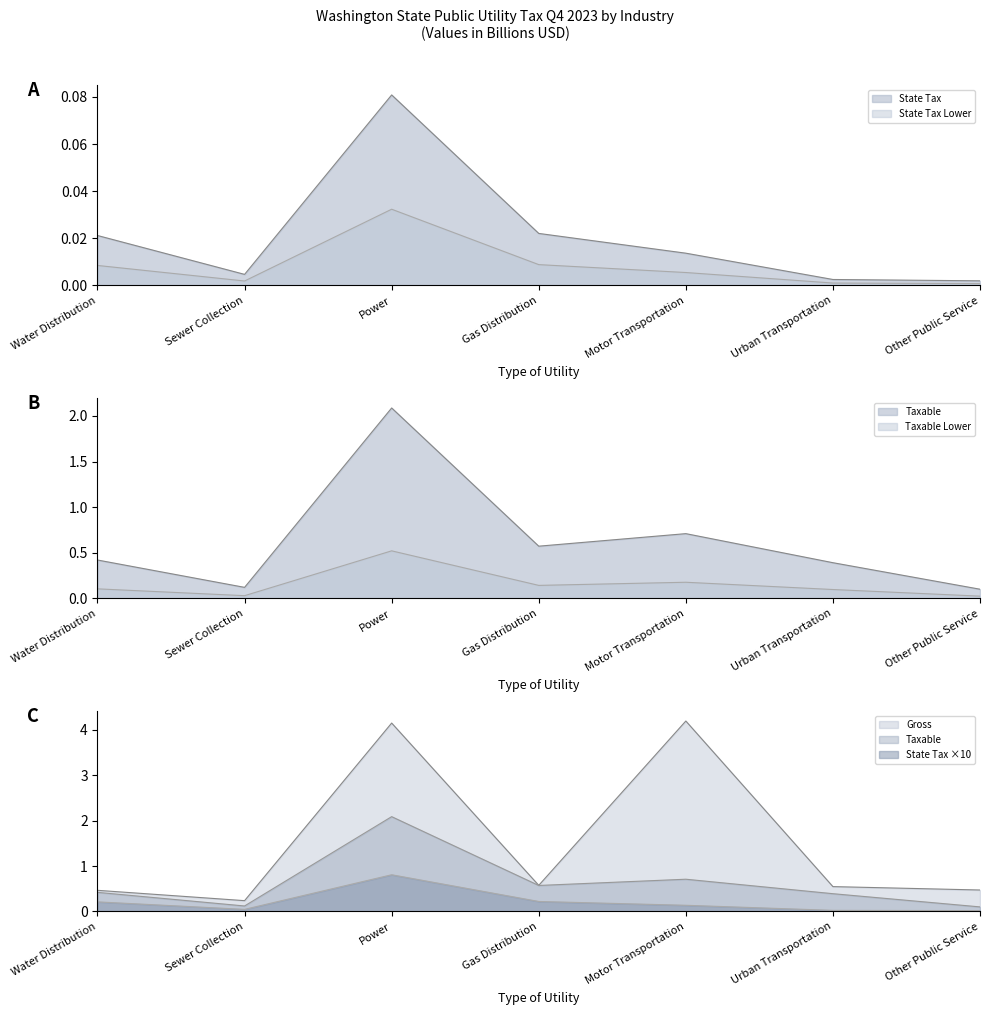

How many lines are shown in the chart?

3